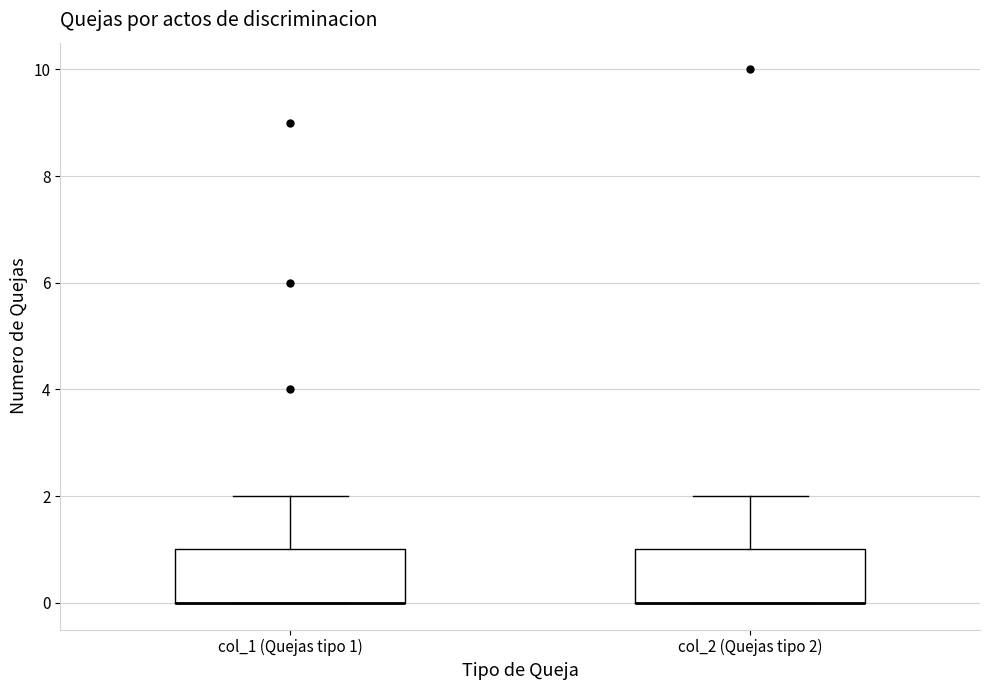

Where is the upper edge of the box for col_2 (Quejas tipo 2) on the y-axis? The values are not printed on the chart, so give them approximately, as read against the axis.

1